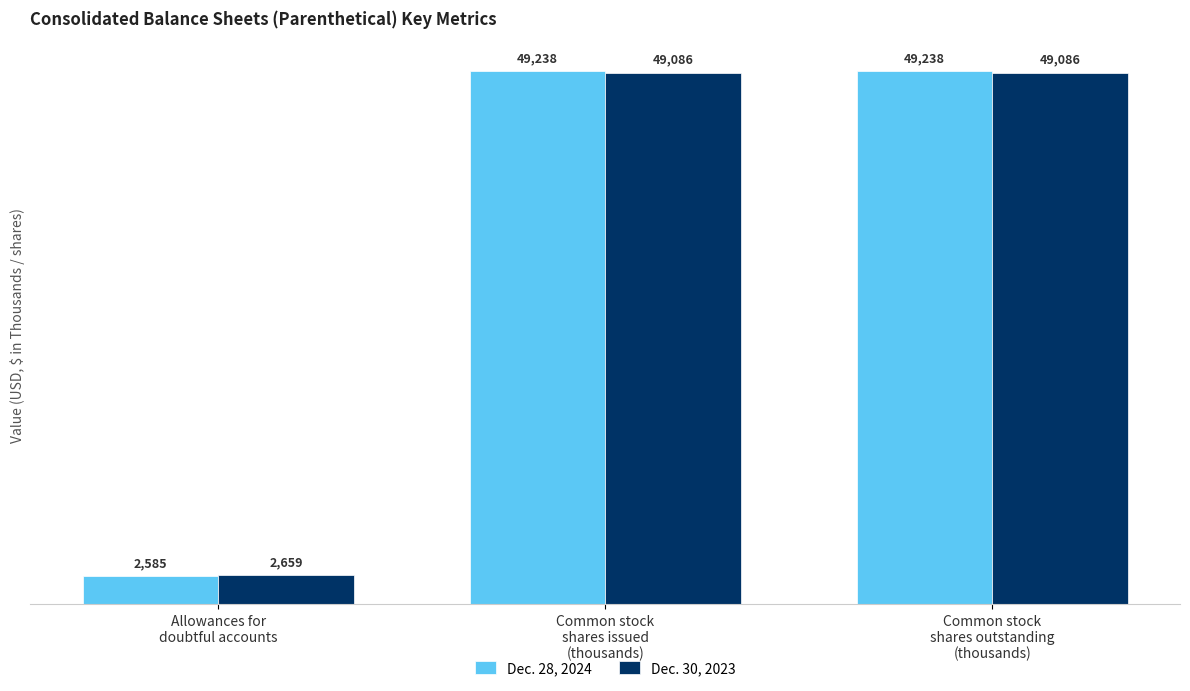

What is the sum of all Dec. 30, 2023 values?

100831